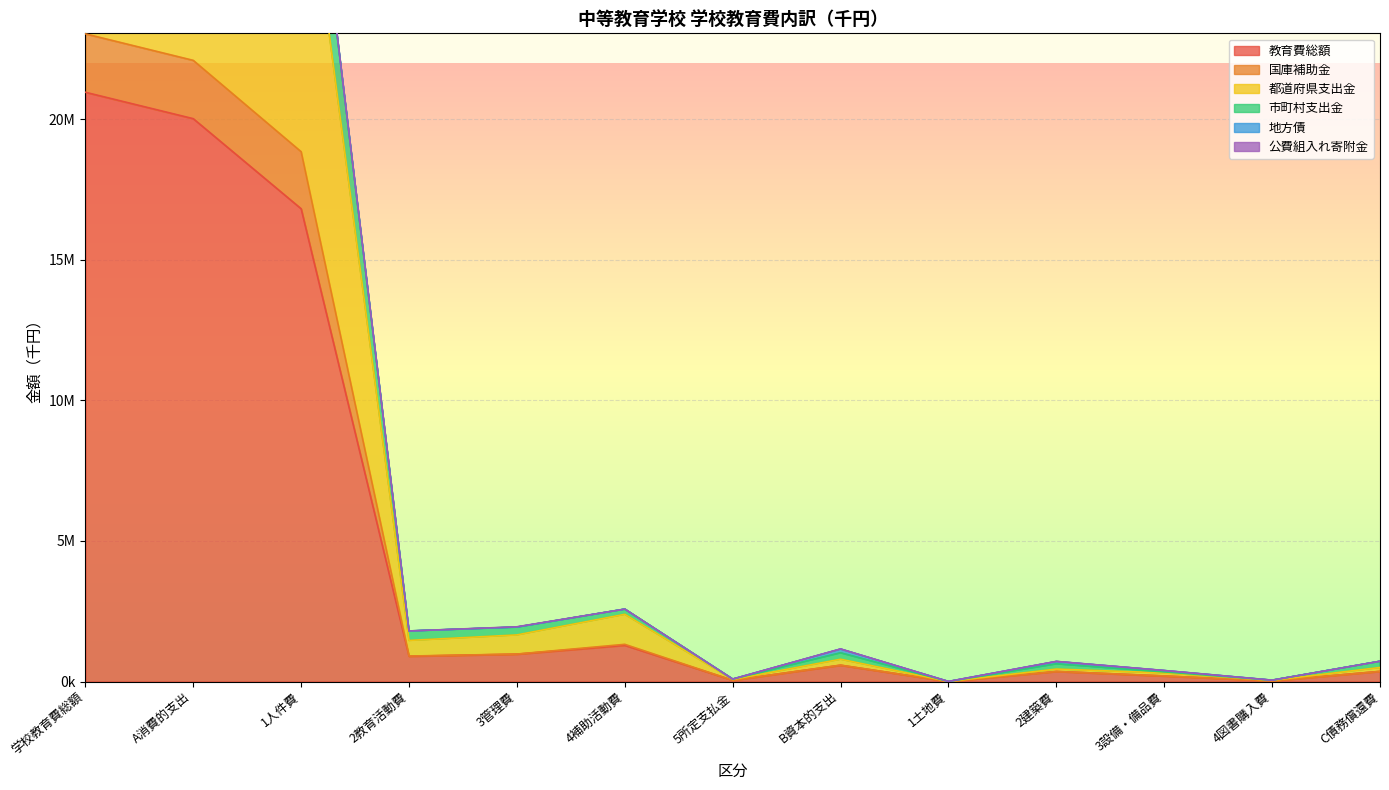

Count the number of categories in the chart.

13